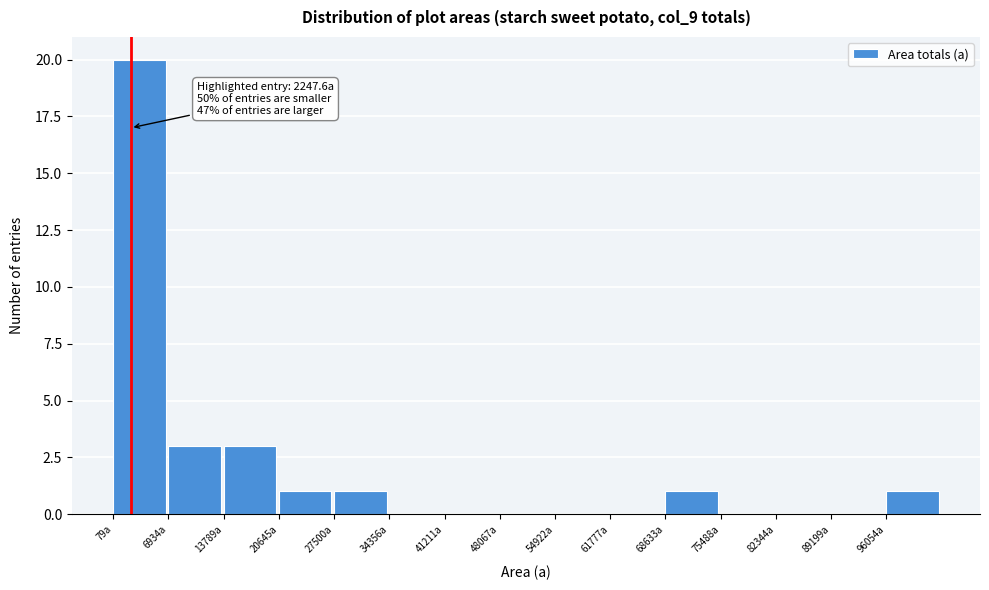

Over which range of the x-axis is the bar tallest?

0 to 7000